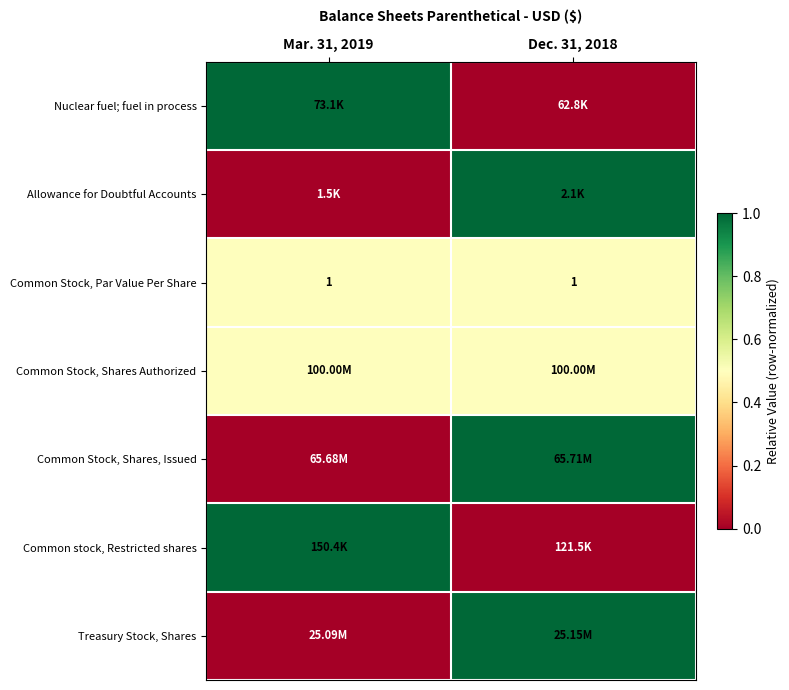

Count the number of categories in the chart.

2